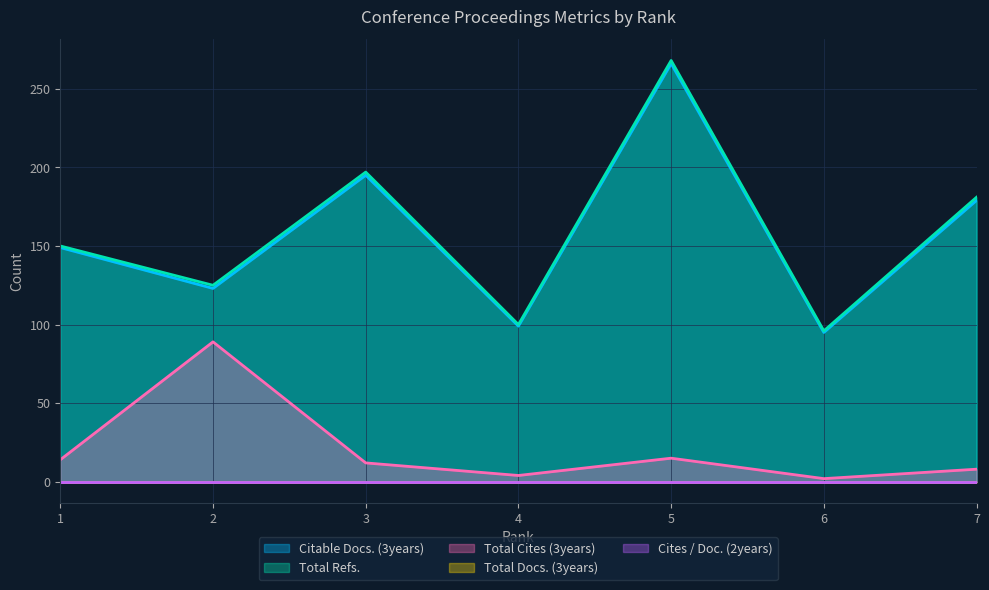

How many categories are shown in the chart?

7